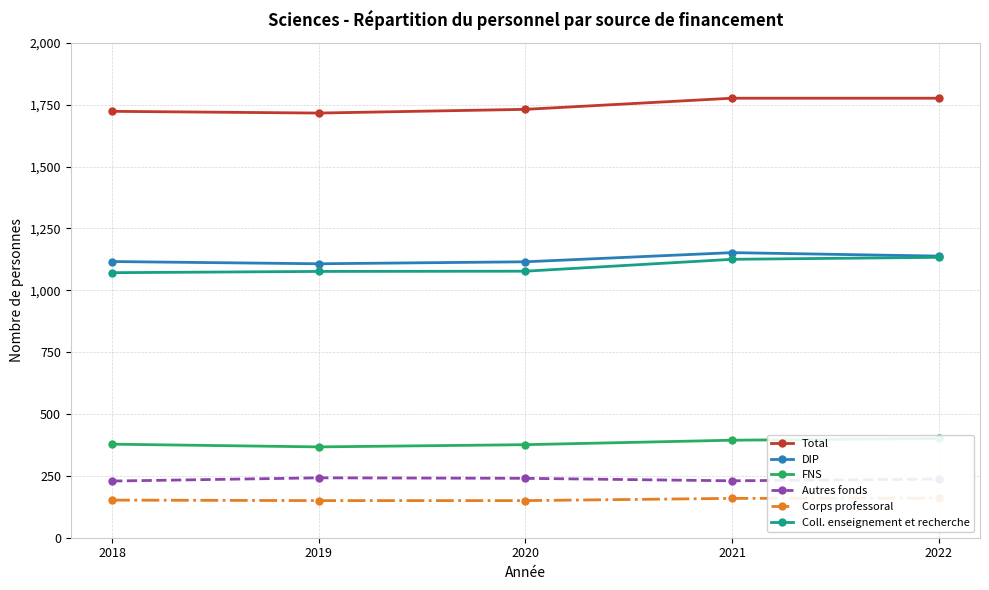

What is the sum of all Coll. enseignement et recherche values?

5482